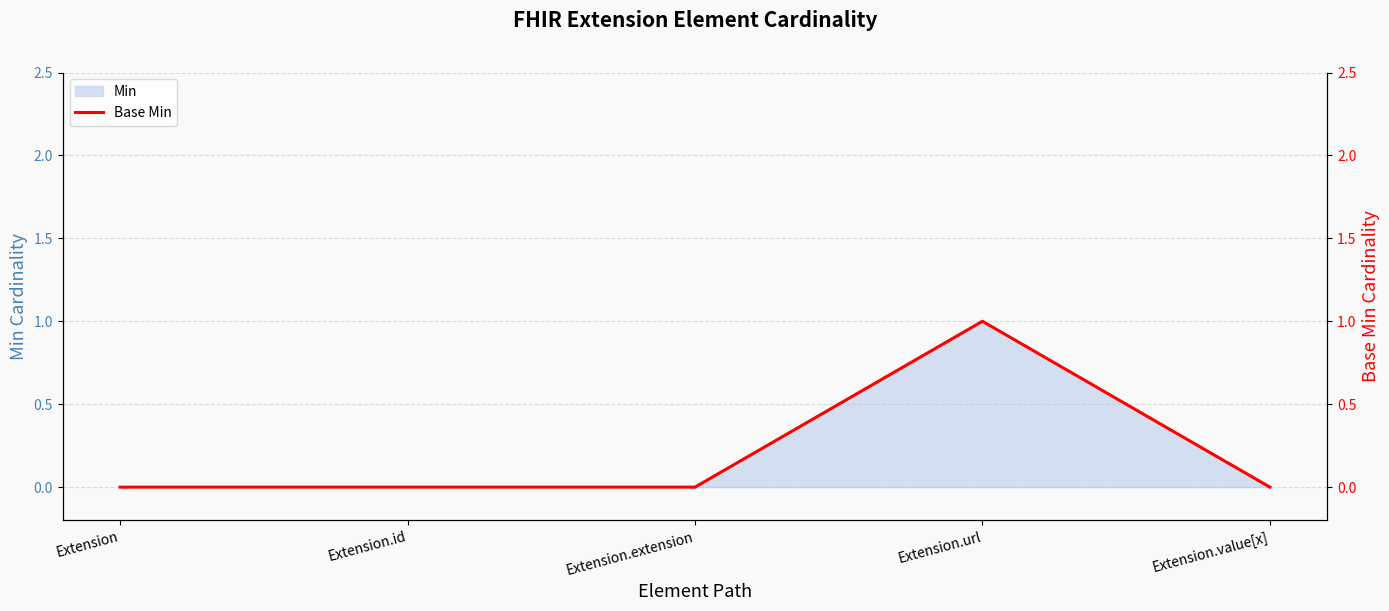

At which category does the chart reach its peak across all series?

Extension.url